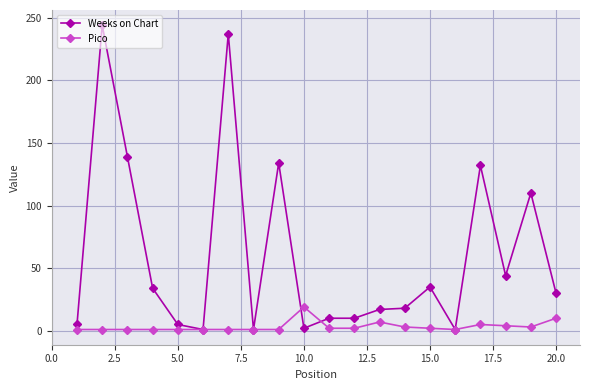

True or false: Pico has more than 1 interior local peaks.

True